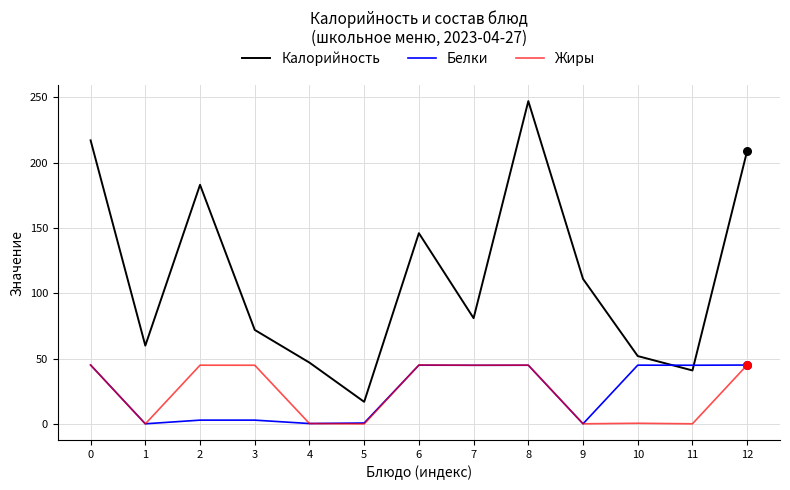

Which series has the largest total across all categories?

Калорийность